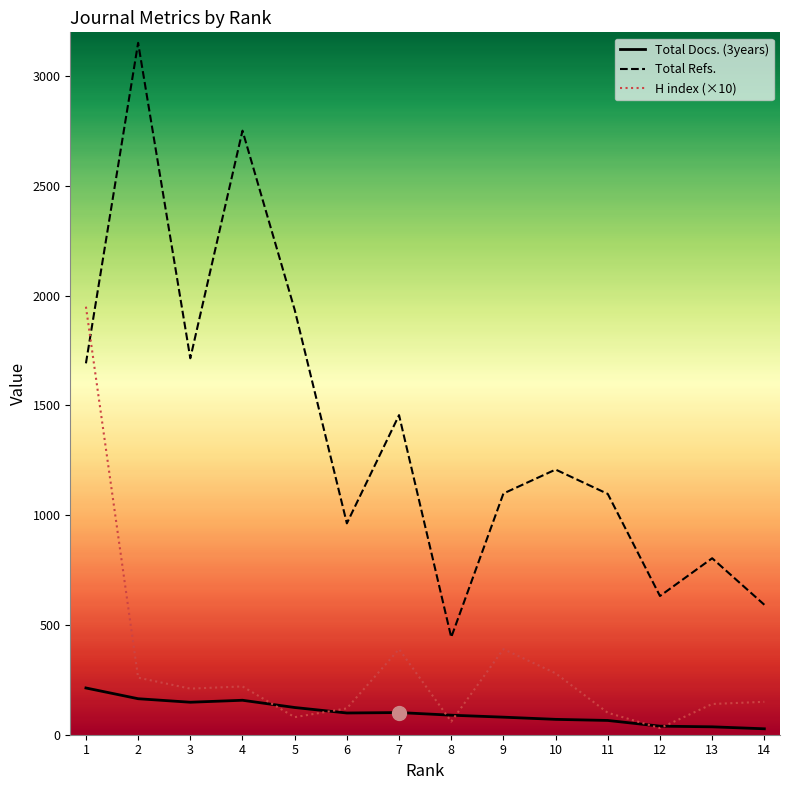

How many data points in H index (×10) are above 210?

6